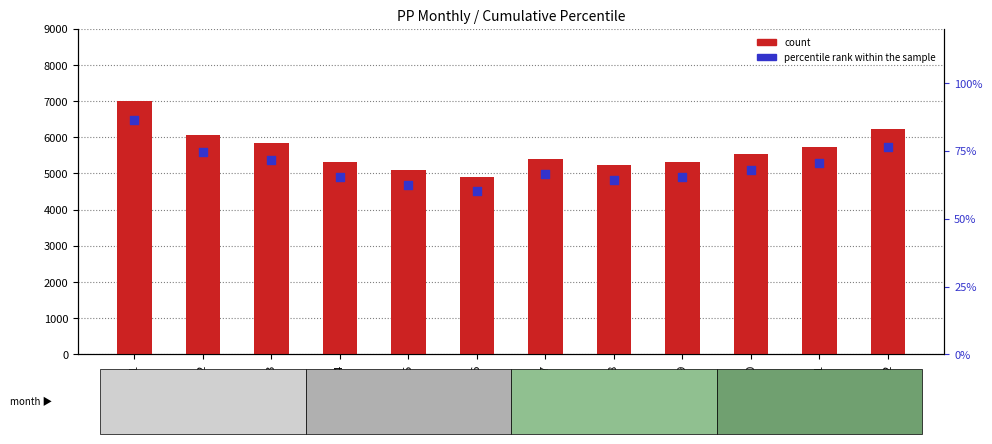

Which series has the widest spread of Y values?

count